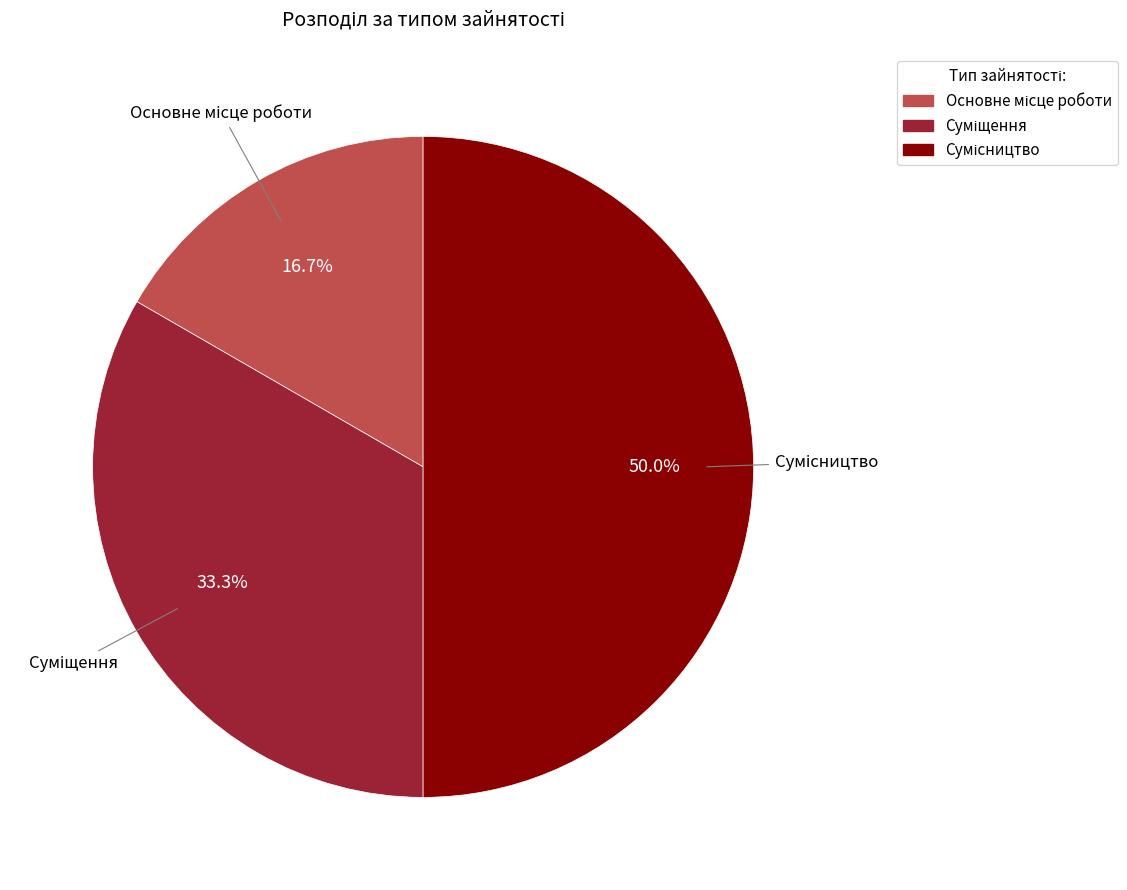

To the nearest percent, what percentage of the pie is Суміщення?

33%